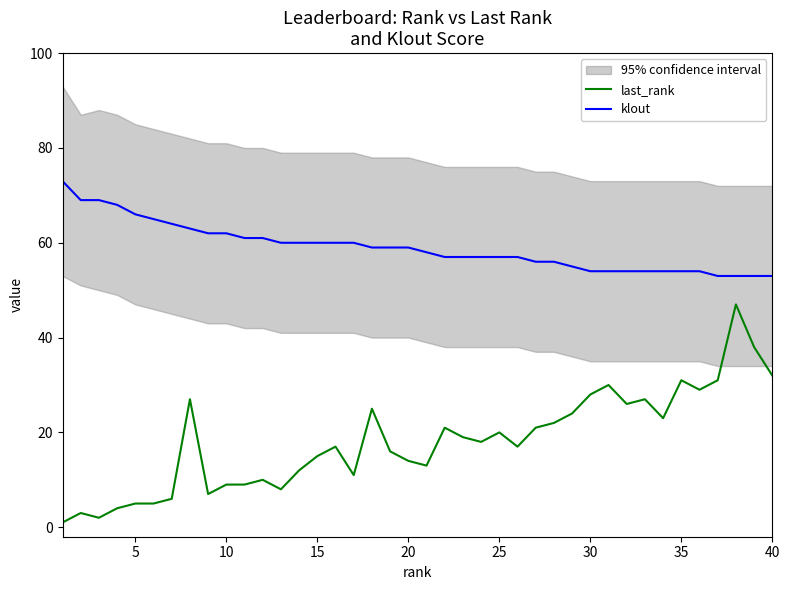

What is the highest value of the last_rank series?

47